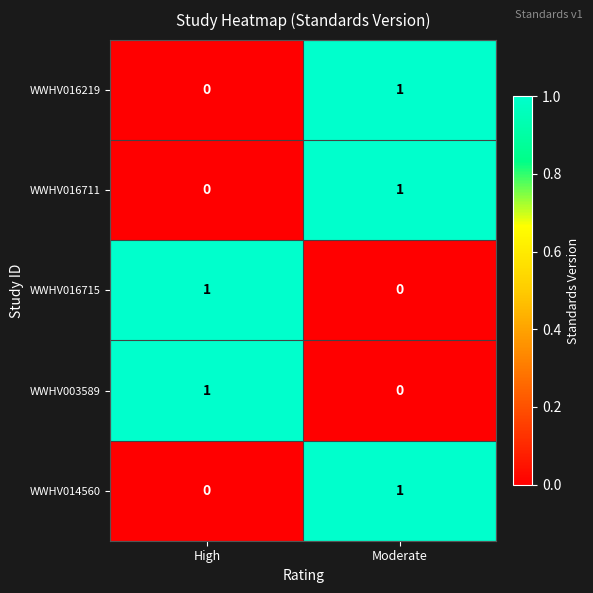

What is the total value across all series at High?

2